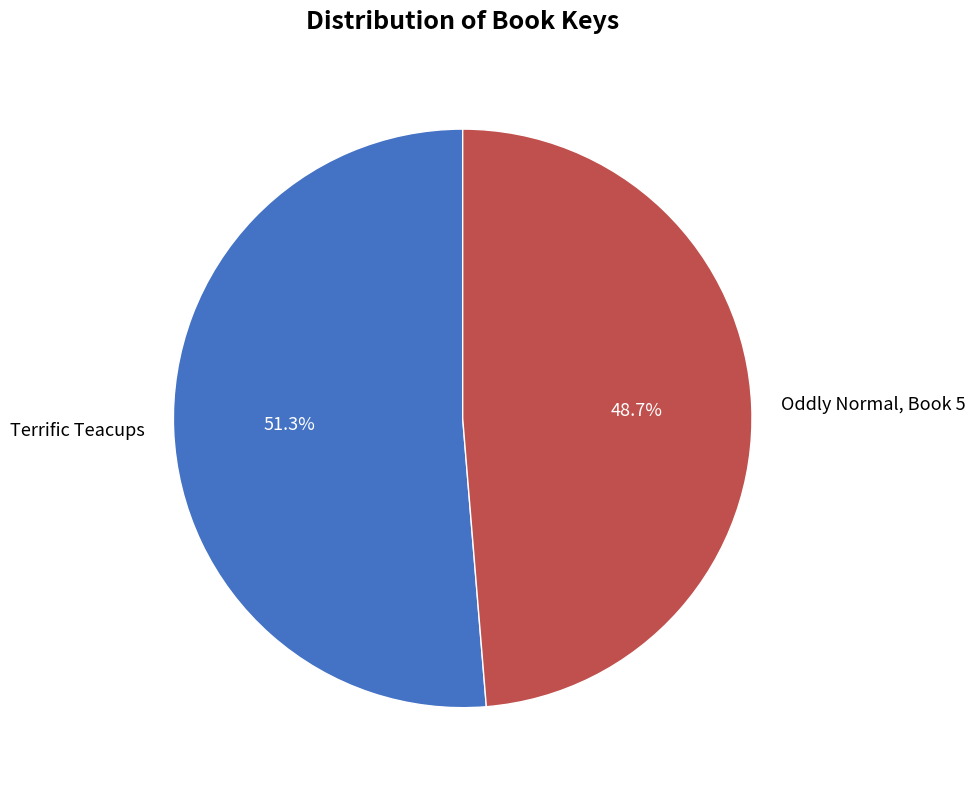

Approximately how many times larger is the value at Terrific Teacups compared to Oddly Normal, Book 5?

1.1